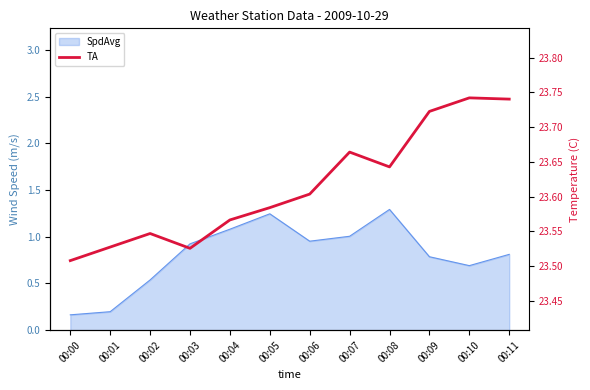

Reading left to right, what are all the values shown in this chart?

00:00=23.5	00:01=23.5	00:02=23.5	00:03=23.5	00:04=23.6	00:05=23.6	00:06=23.6	00:07=23.7	00:08=23.6	00:09=23.7	00:10=23.7	00:11=23.7